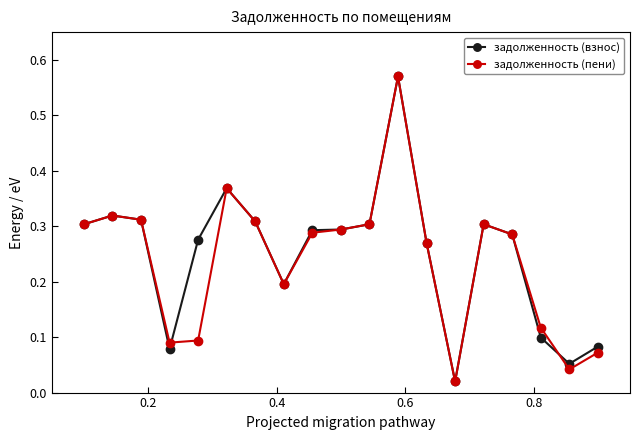

True or false: задолженность (пени) has more than 1 interior local peaks.

True